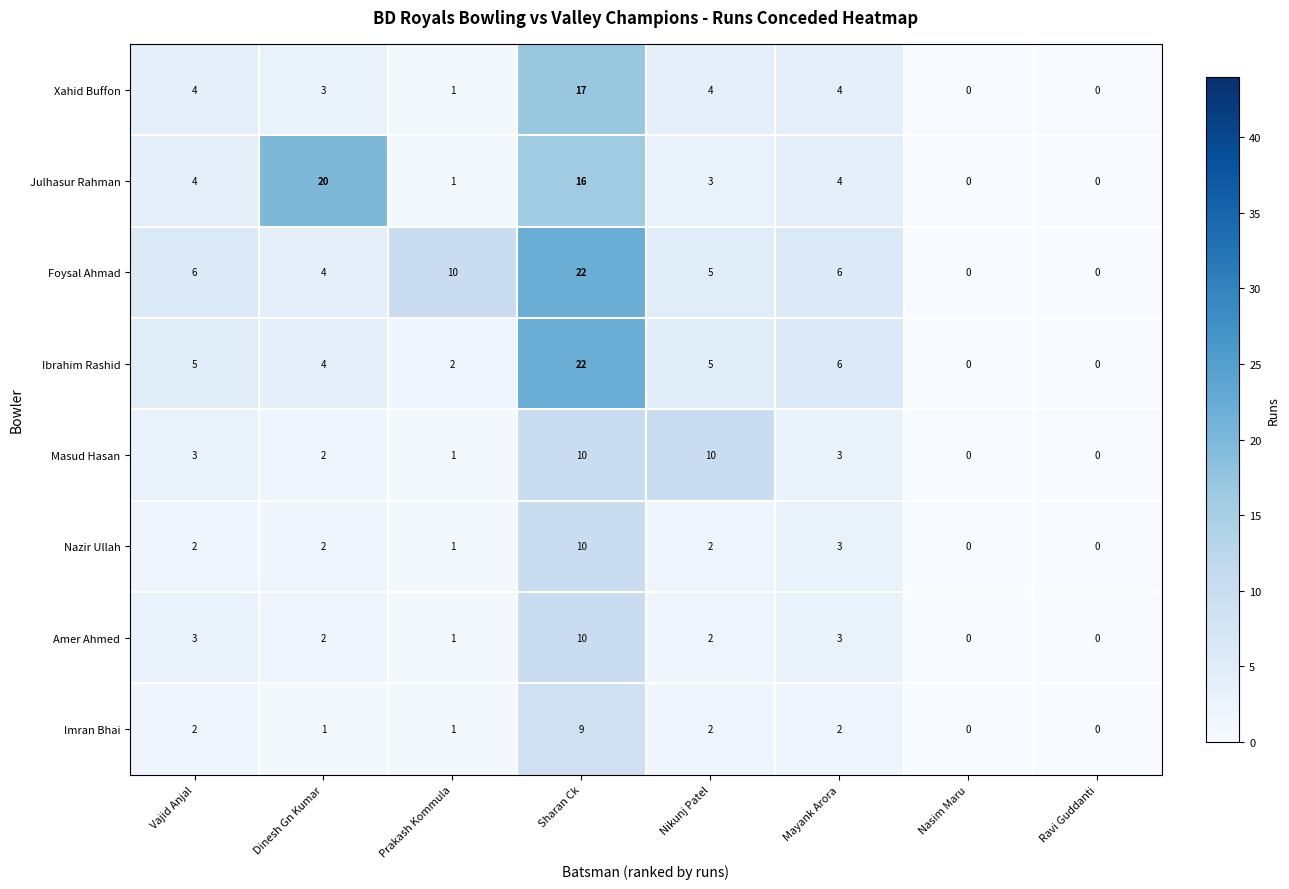

What is the difference between the second highest and second lowest values in the Foysal Ahmad series?

10